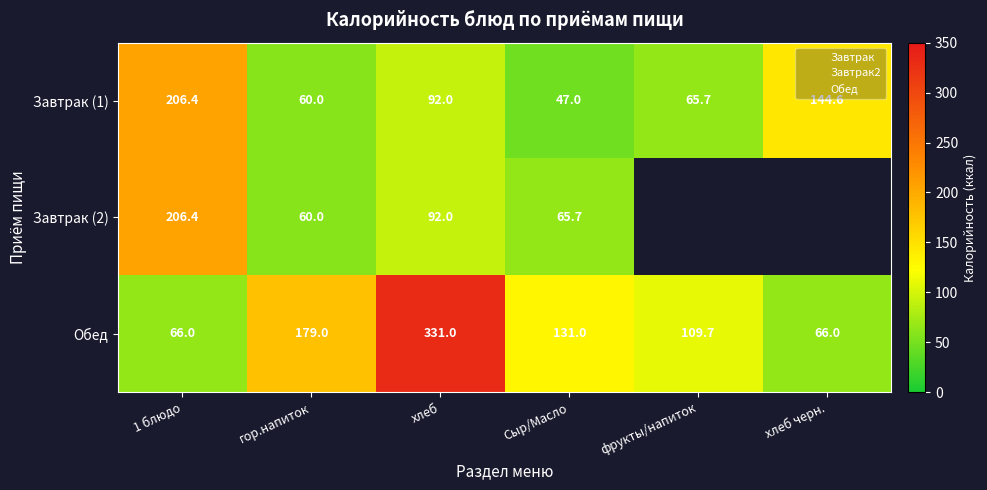

What is the total value across all series at 1 блюдо?

478.8